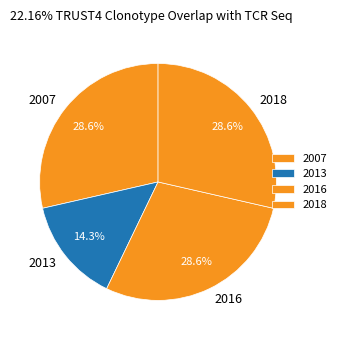

Does 2016 account for over 50% of the chart?

No